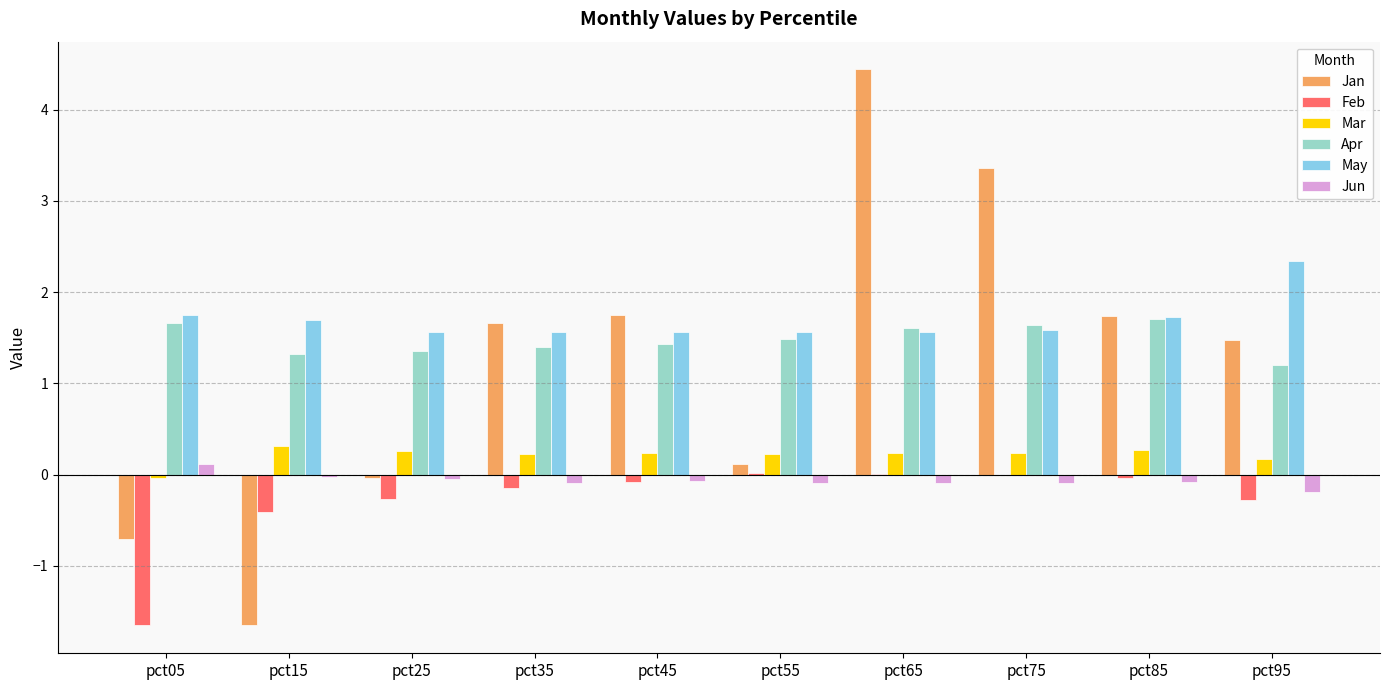

How many groups of bars are there?

10